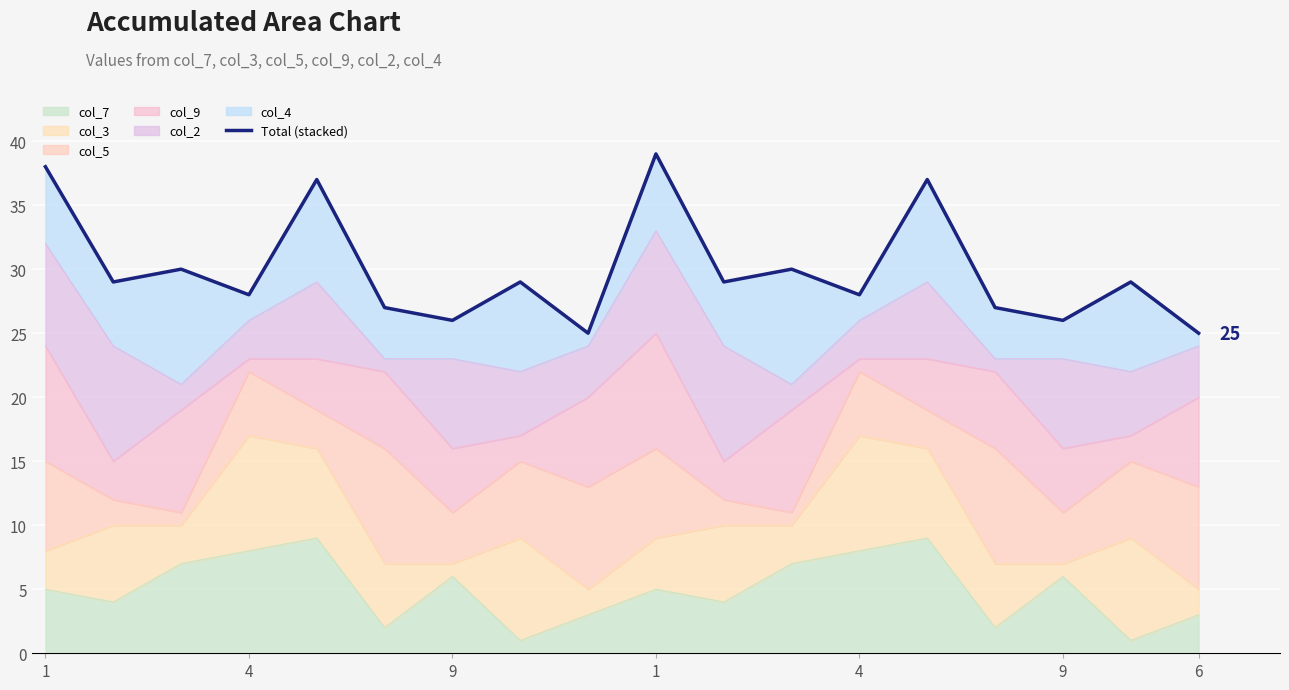

Rank the categories by value from highest to lowest.

9, 1, 4, 13, 9, 11, 4, 7, 10, 16, 1, 12, 9, 14, 6, 15, 8, 17